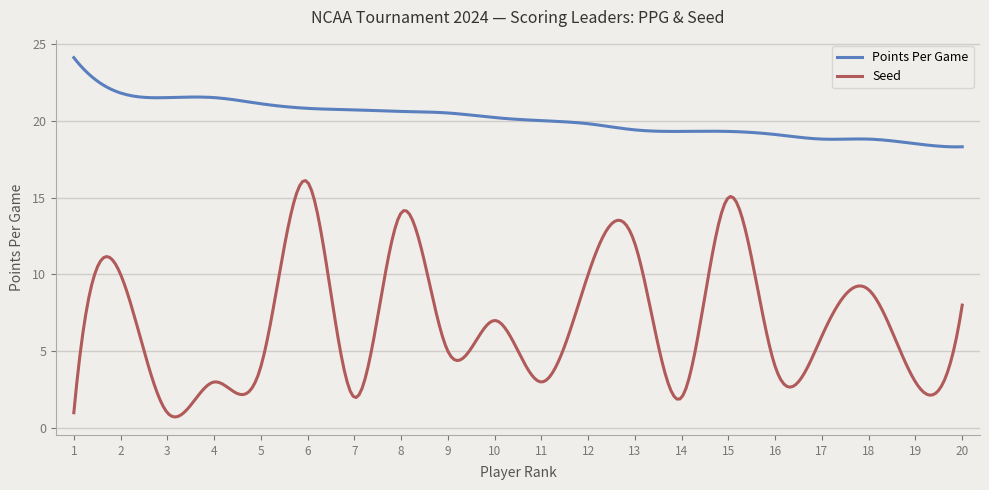

List the series in order of their overall mean, lowest first.

Seed, Points Per Game